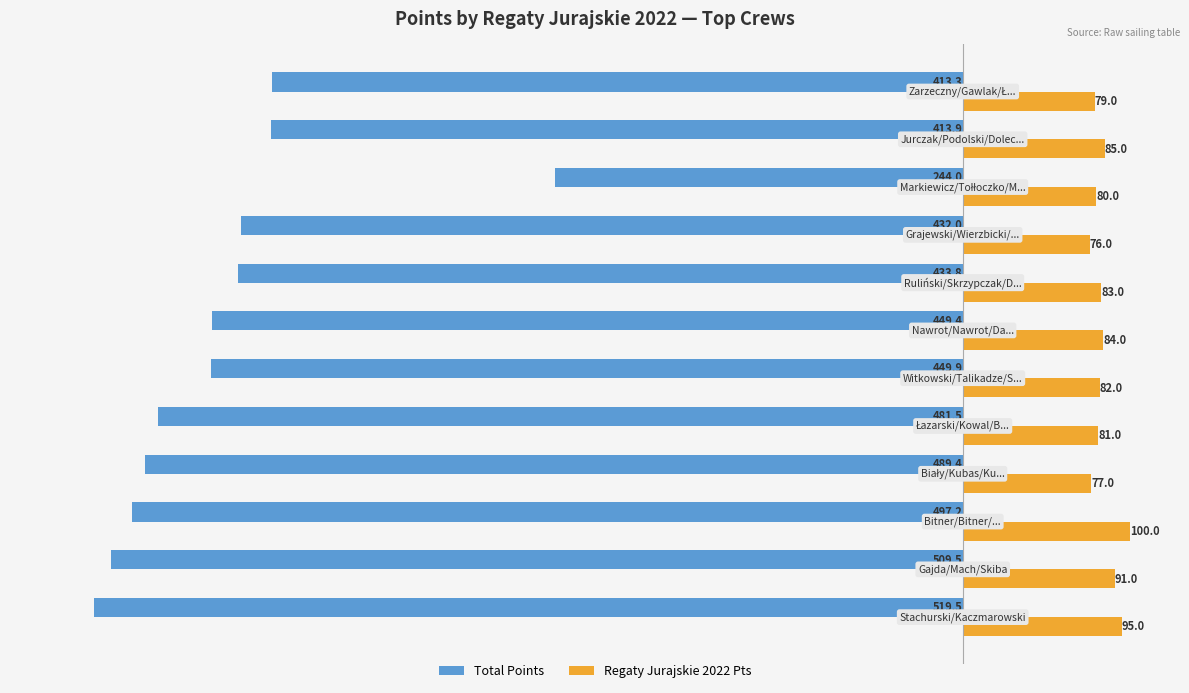

What is the greatest value displayed?

100.0